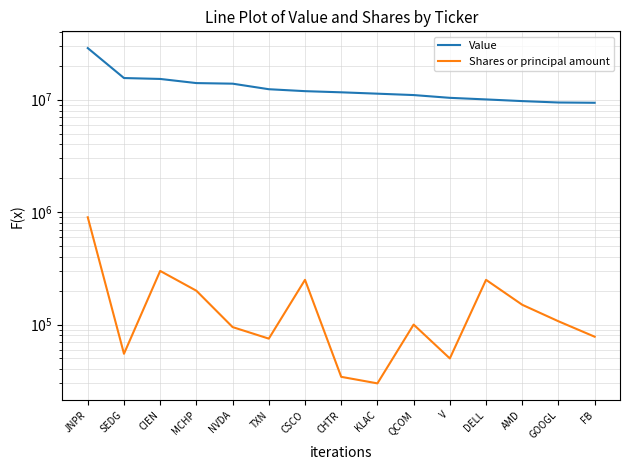

Between JNPR and MCHP, which series saw the biggest shift?

Value